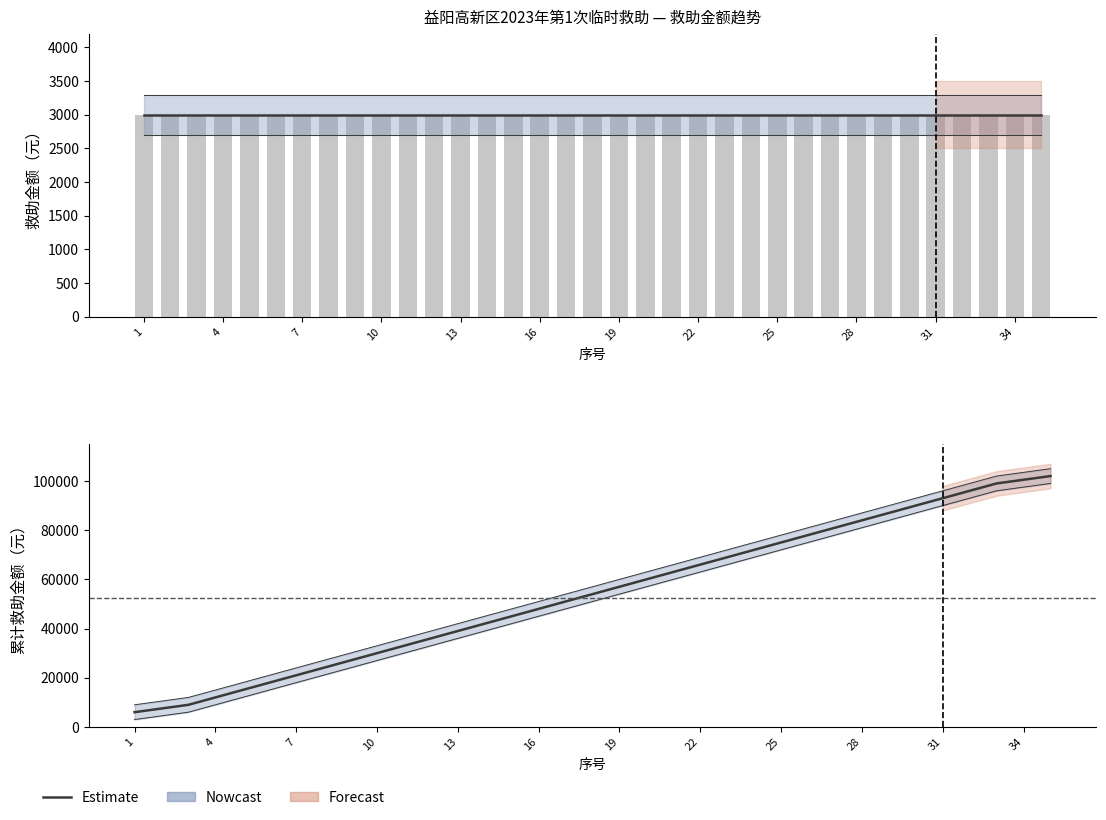

Is the value of Estimate at 22 greater than the value of 救助金额 at 16?

Yes